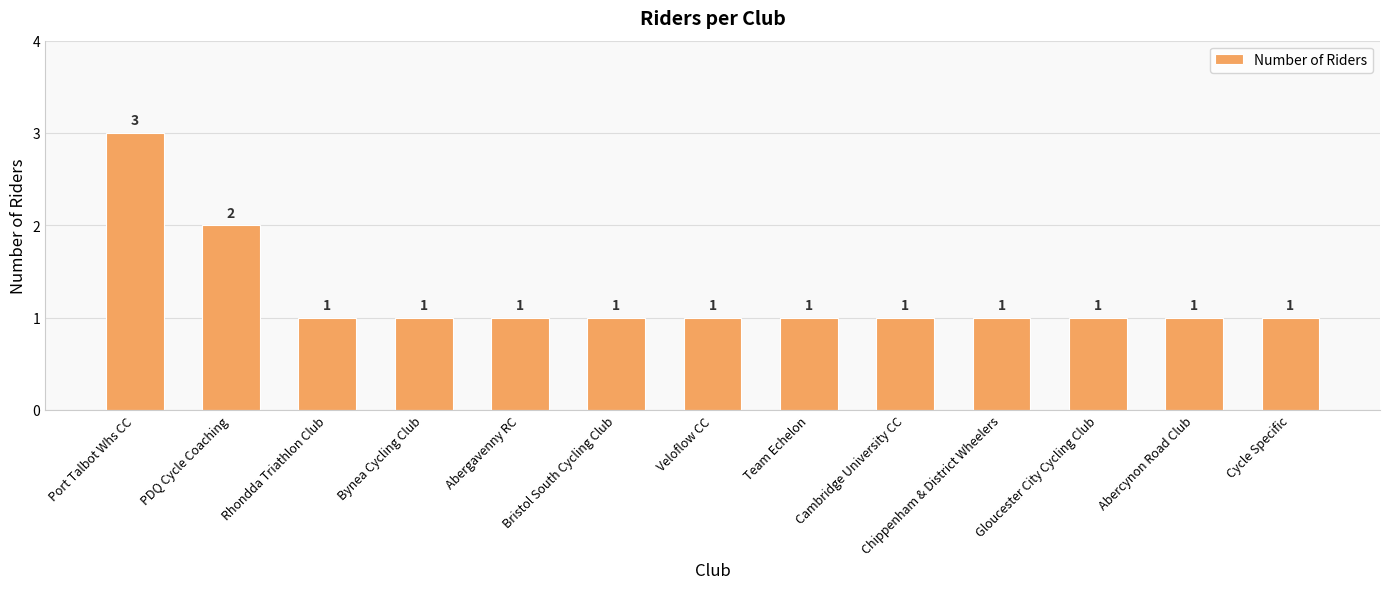

What is the maximum value shown in the chart?

3